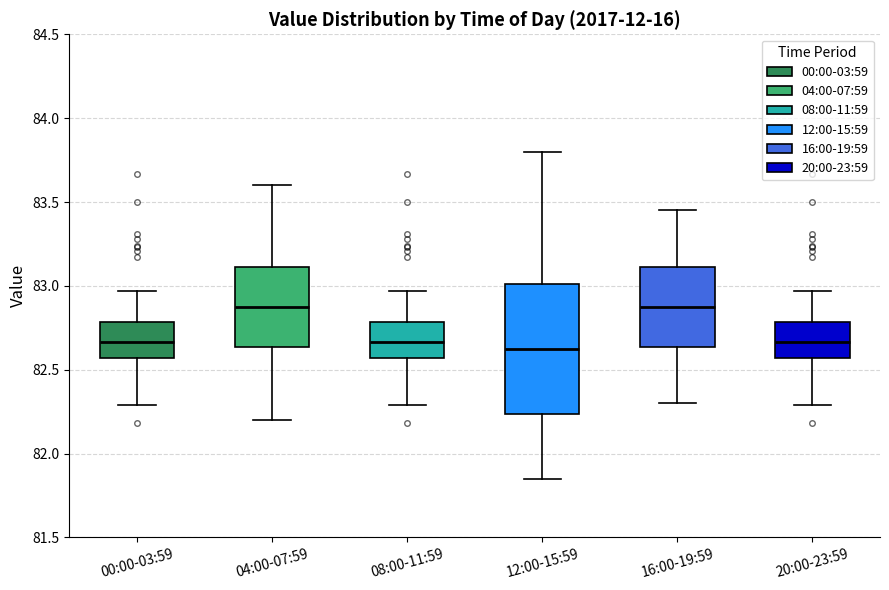

Where does the median line of the box for 00:00-03:59 sit on the y-axis? The values are not printed on the chart, so give them approximately, as read against the axis.

82.65